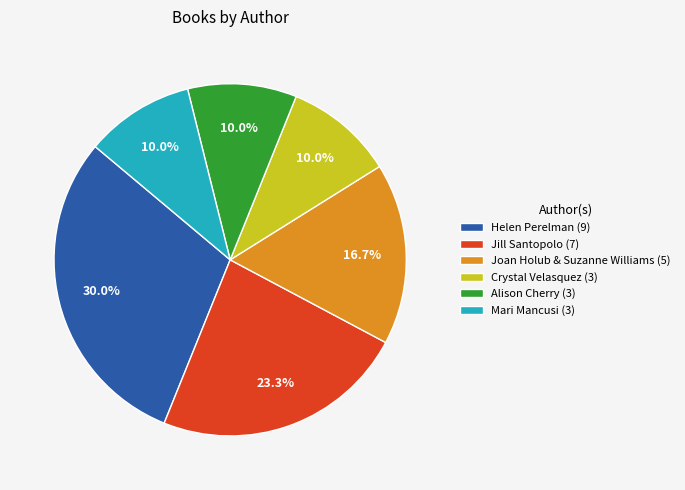

Count the number of slices in the pie.

6